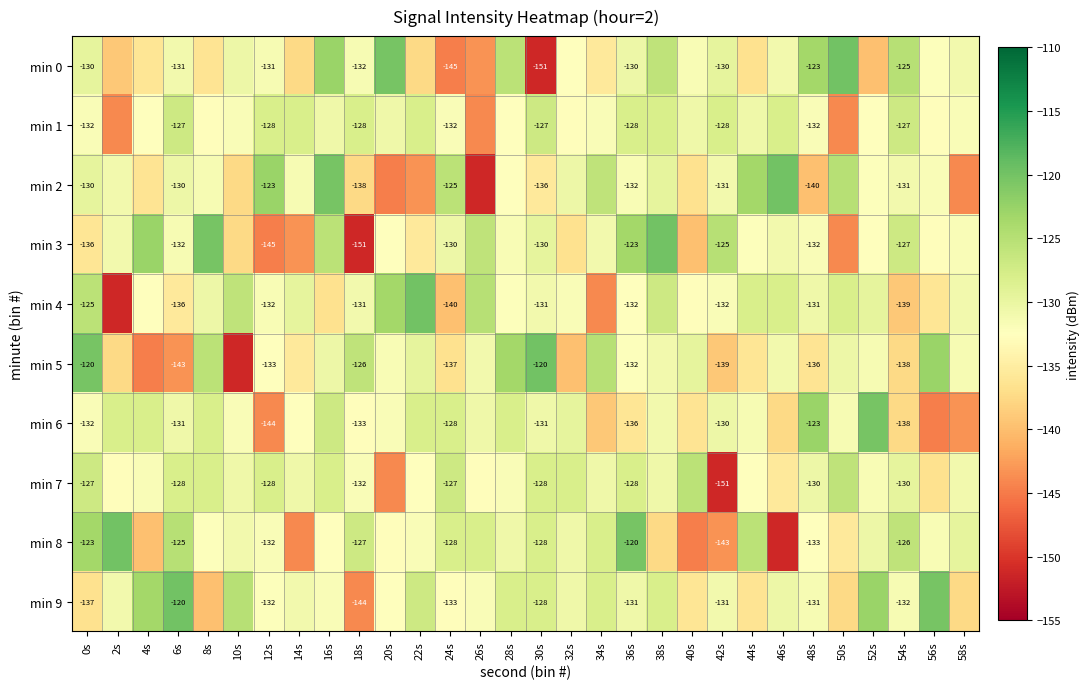

Where does the min 1 series first go above -130?

6s